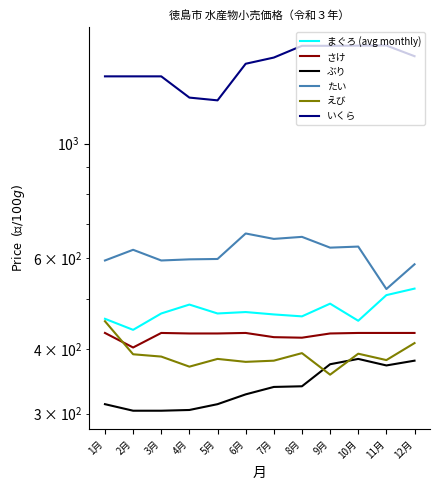

Reading right to left, what are all the values shown in this chart?

まぐろ (avg monthly): 12月=524	11月=509	10月=454	9月=490	8月=463	7月=467	6月=472	5月=469	4月=488	3月=469	2月=436	1月=458
さけ: 12月=430	11月=430	10月=430	9月=429	8月=421	7月=422	6月=430	5月=429	4月=429	3月=430	2月=403	1月=430
ぶり: 12月=380	11月=372	10月=383	9月=374	8月=339	7月=338	6月=327	5月=313	4月=305	3月=304	2月=304	1月=313
たい: 12月=584	11月=523	10月=632	9月=629	8月=660	7月=654	6月=670	5月=598	4月=597	3月=594	2月=623	1月=594
えび: 12月=411	11月=381	10月=392	9月=357	8月=393	7月=380	6月=378	5月=383	4月=370	3月=387	2月=391	1月=453
いくら: 12月=1477	11月=1549	10月=1548	9月=1547	8月=1547	7月=1468	6月=1428	5月=1213	4月=1228	3月=1350	2月=1350	1月=1350